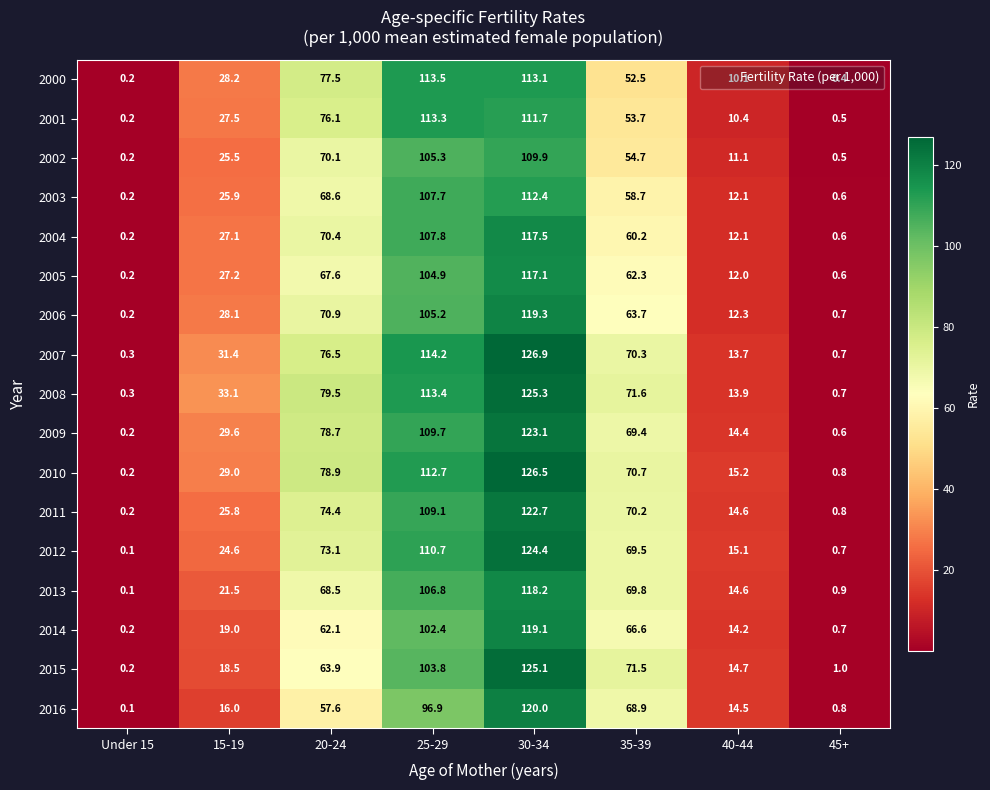

What is the smallest value displayed?

0.1